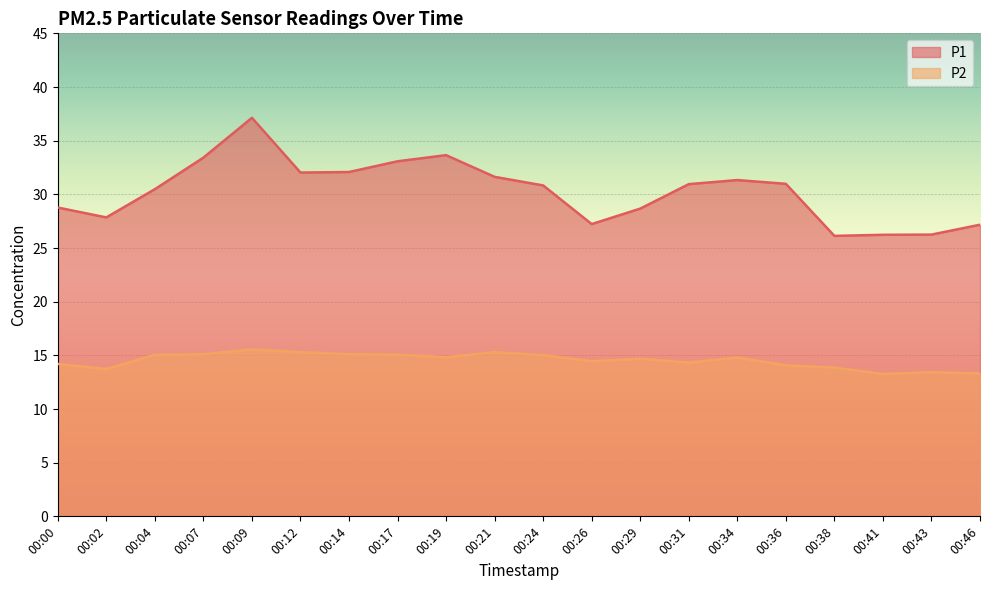

Reading left to right, list all the values displayed in this chart.

P1: 00:00=28.8	00:02=27.9	00:04=30.5	00:07=33.4	00:09=37.1	00:12=32.0	00:14=32.1	00:17=33.1	00:19=33.6	00:21=31.6	00:24=30.8	00:26=27.2	00:29=28.7	00:31=30.9	00:34=31.3	00:36=31.0	00:38=26.1	00:41=26.2	00:43=26.2	00:46=27.2
P2: 00:00=14.2	00:02=13.7	00:04=15.1	00:07=15.1	00:09=15.6	00:12=15.3	00:14=15.1	00:17=15.1	00:19=14.8	00:21=15.3	00:24=15.0	00:26=14.4	00:29=14.7	00:31=14.3	00:34=14.8	00:36=14.1	00:38=13.8	00:41=13.3	00:43=13.4	00:46=13.3